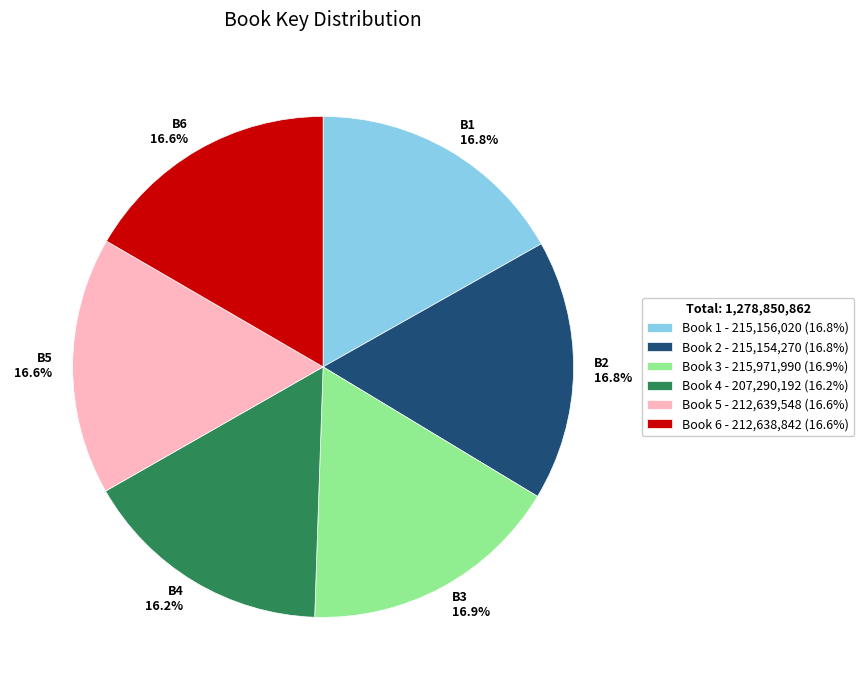

What is the ratio of the value at B5 16.6% to the value at B2 16.8%?

1.0